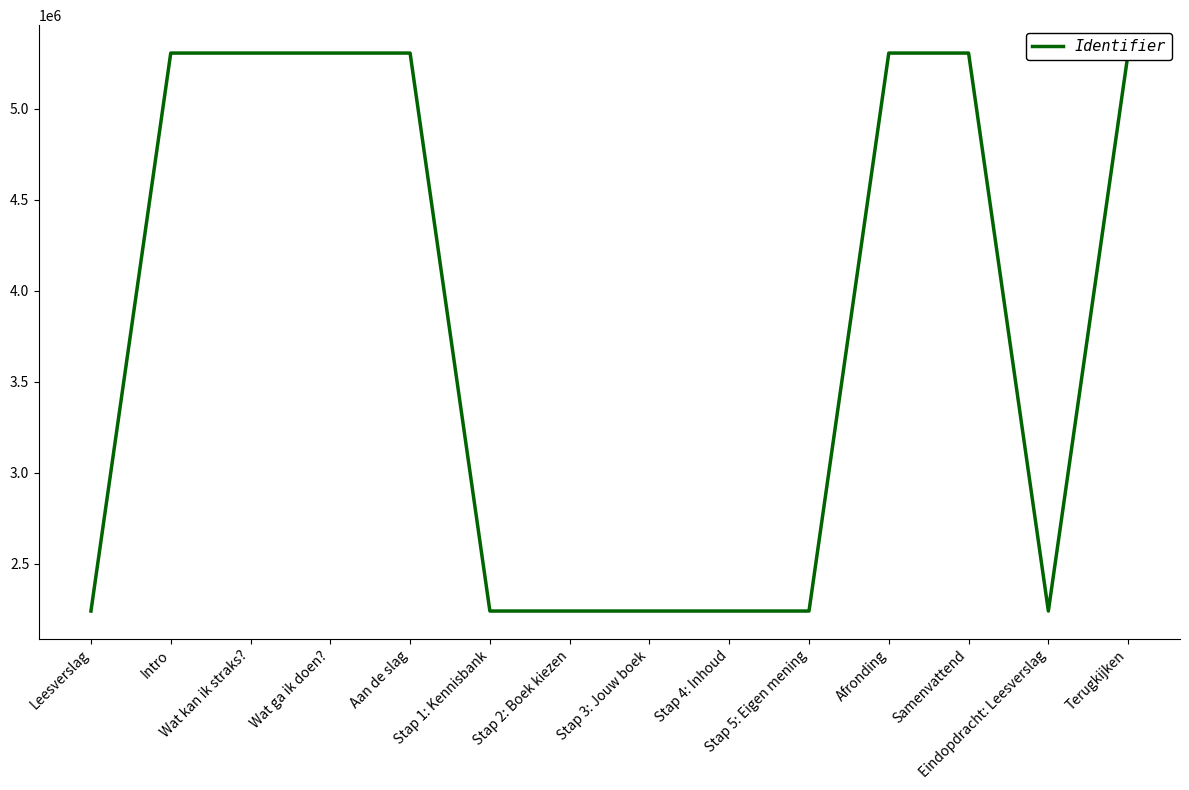

Does the chart display data point markers on the line(s)?

No